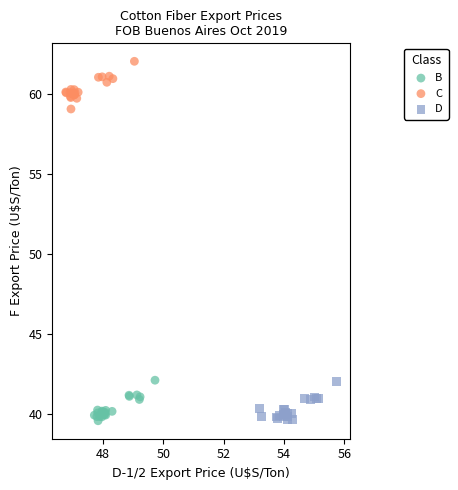

What are all the series names shown in the legend?

B, C, D